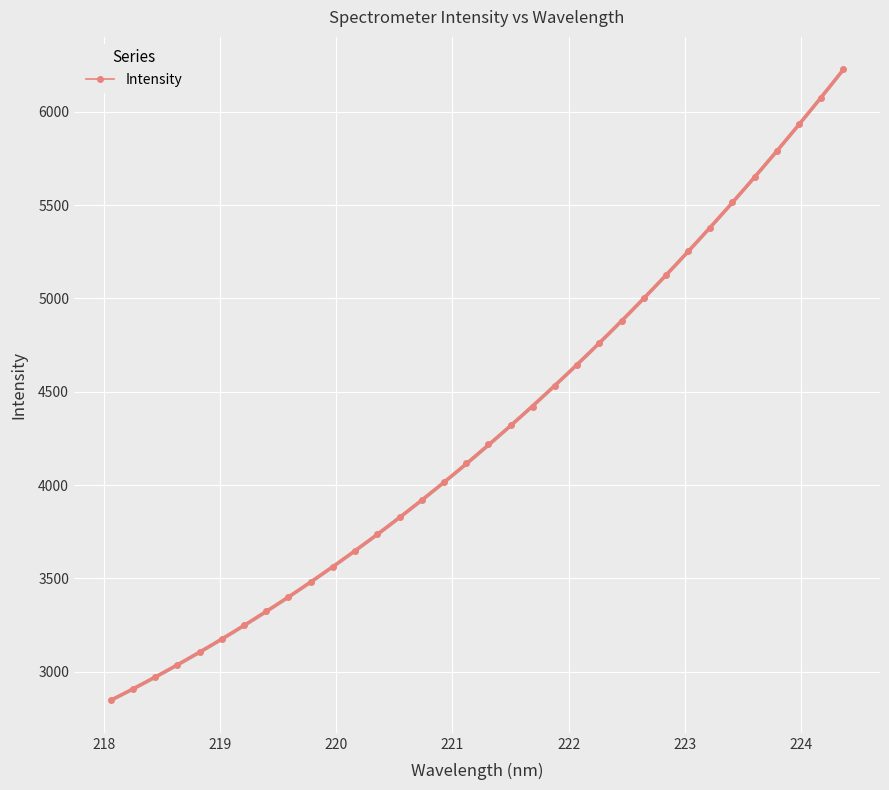

What is the value of the Intensity point at the 1st from the left?

2846.4